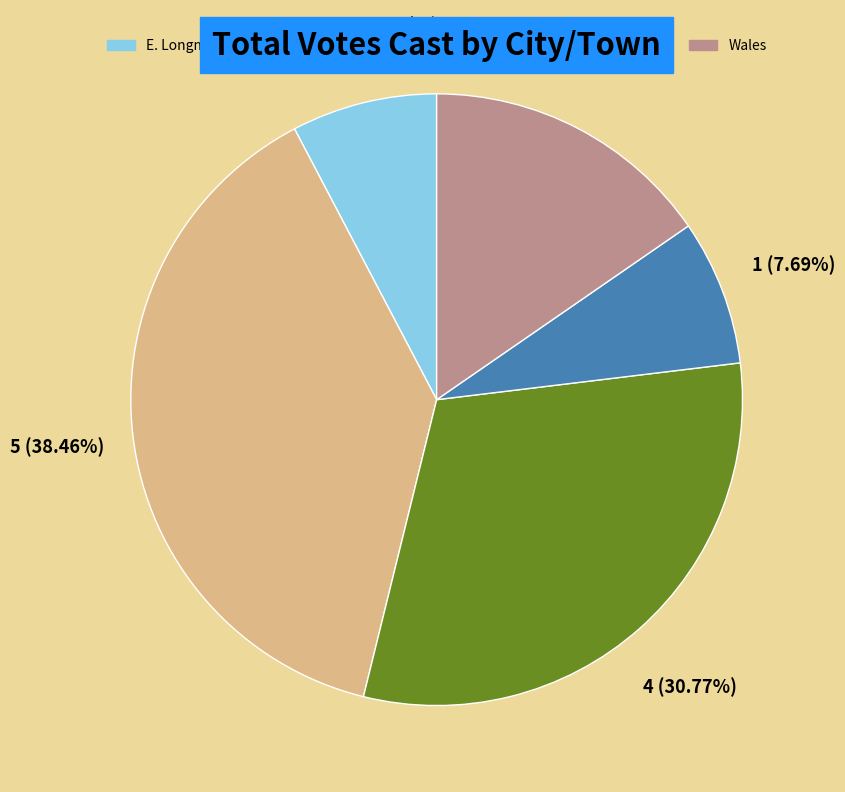

Is there any slice that represents more than half of the pie?

No